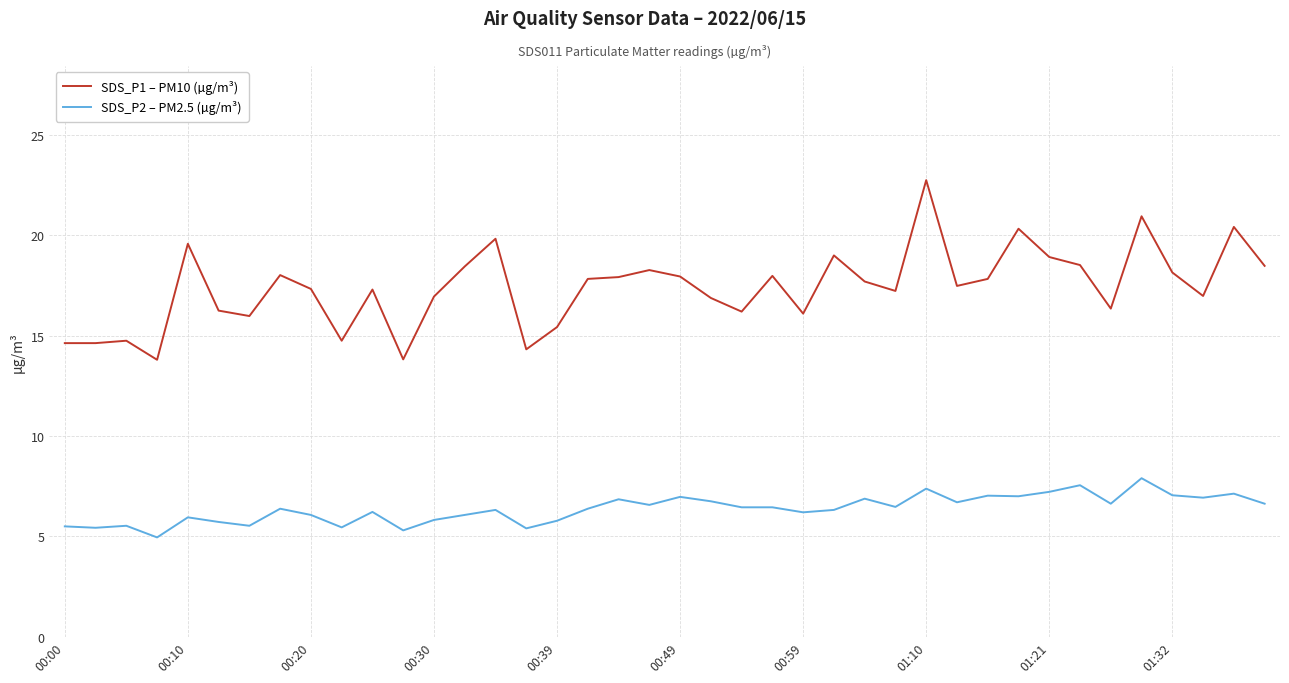

What are all the series names shown in the legend?

SDS_P1 – PM10 (µg/m³), SDS_P2 – PM2.5 (µg/m³)